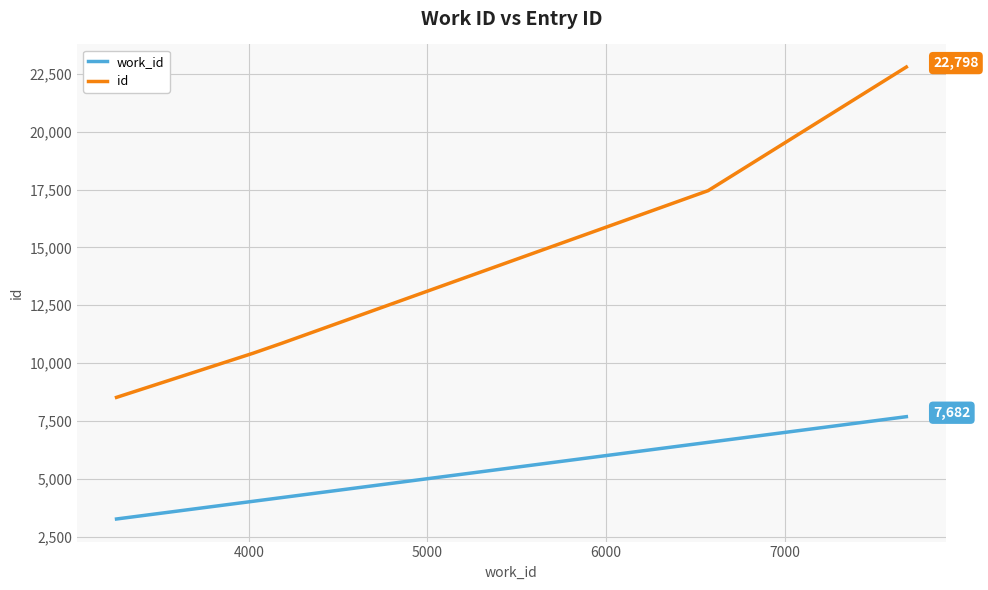

True or false: work_id and id cross at least once.

False